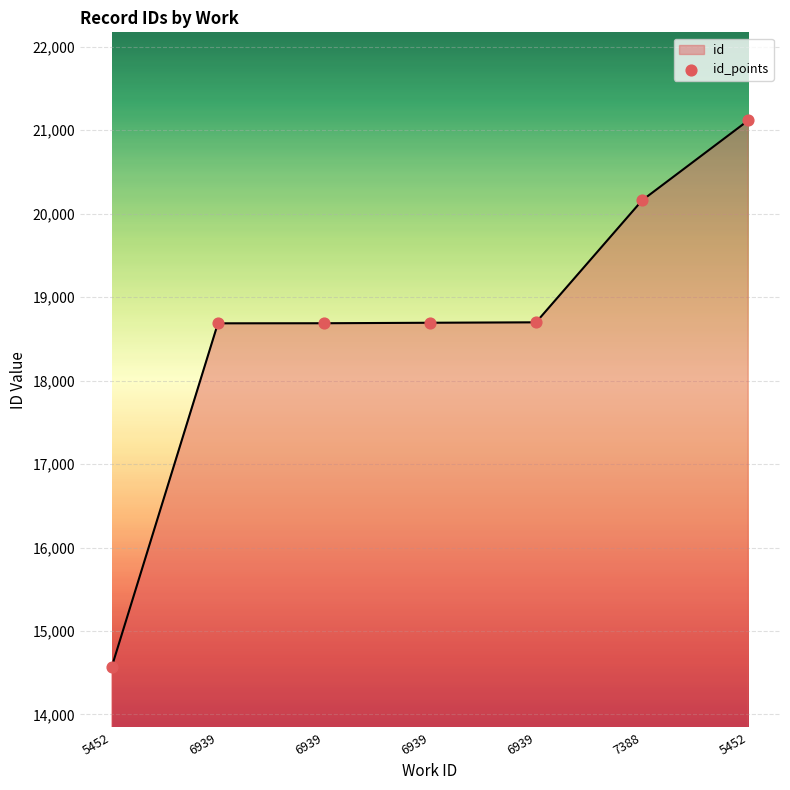

What is the change in value from 5452 to 6939?

+4112